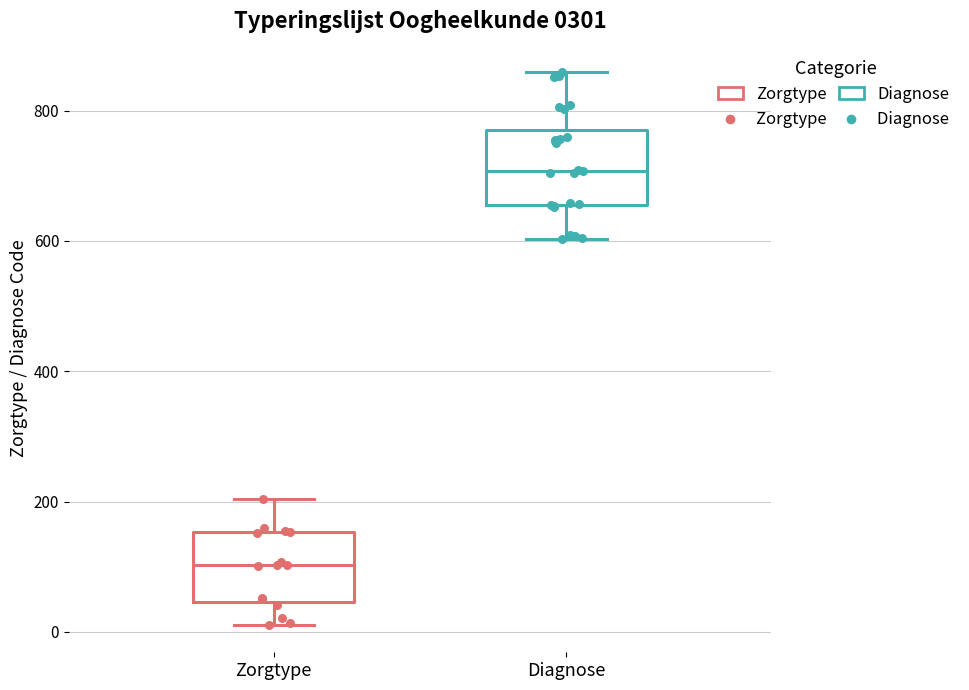

Which box's median line is the highest?

Diagnose